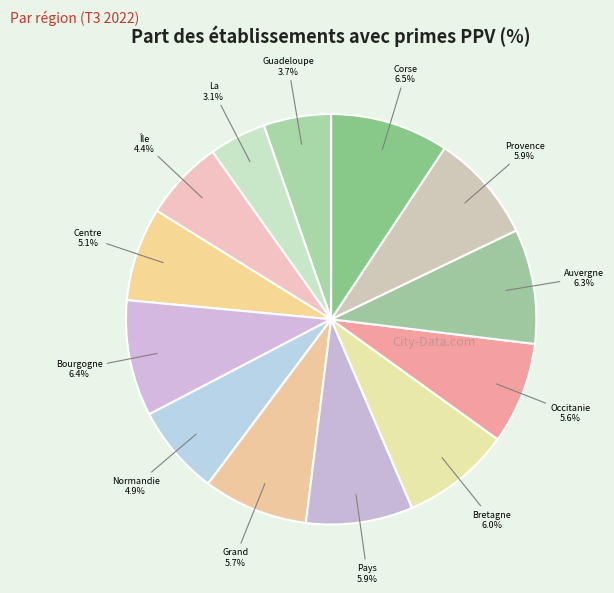

Is it true that La Réunion is 1% of the pie?

False